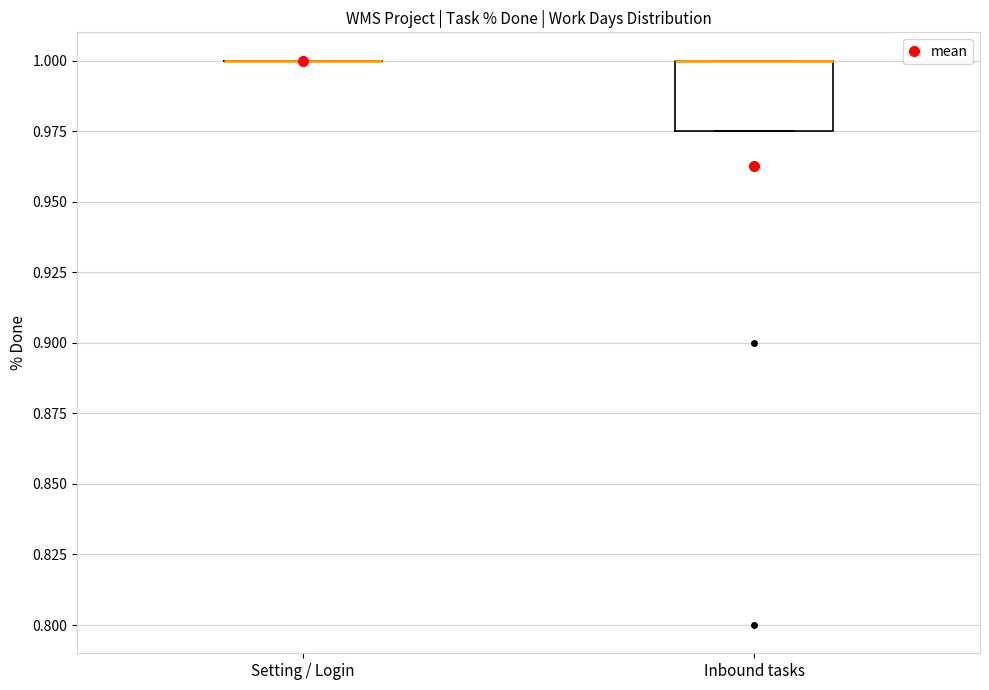

Which box is the tallest, from its lower edge to its upper edge?

Inbound tasks